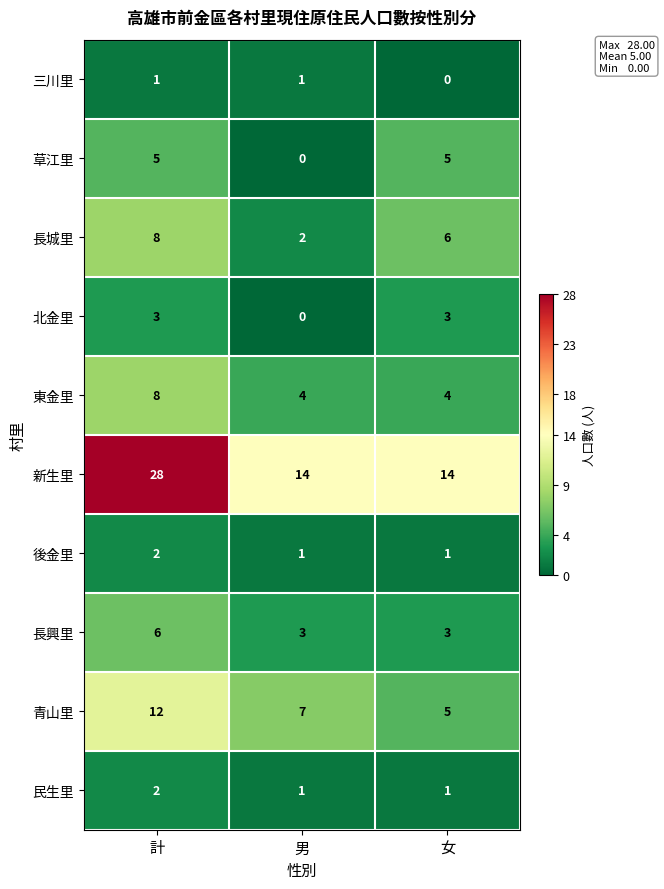

True or false: 長城里 has a value of 10 at 女.

False